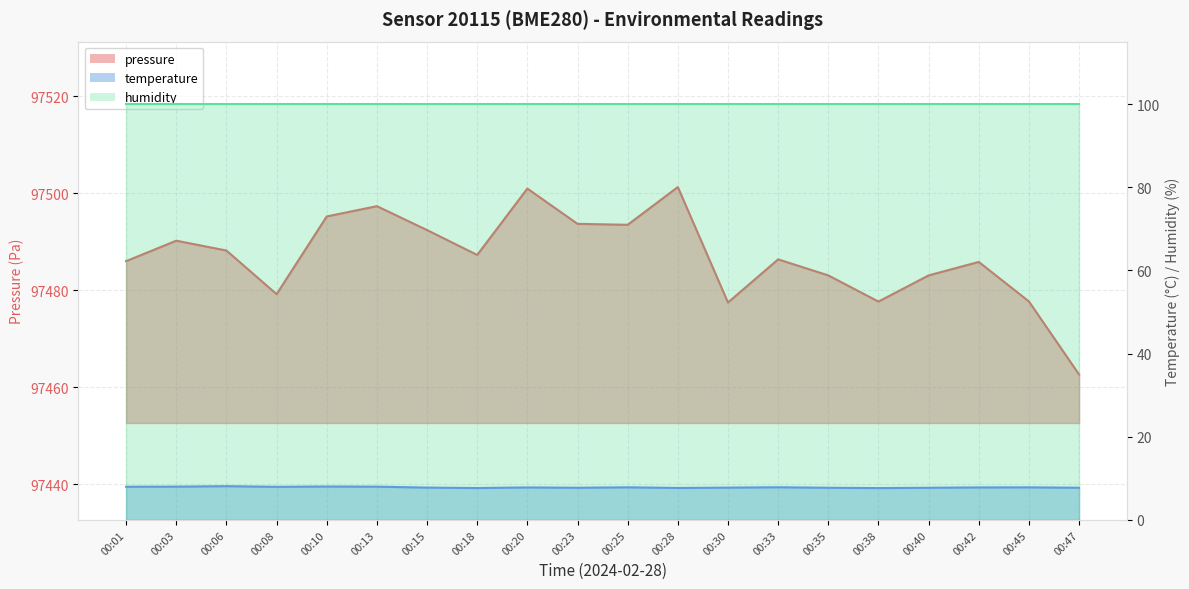

Reading left to right, transcribe all the data shown in this chart.

pressure: 00:01=97486.0	00:03=97490.2	00:06=97488.2	00:08=97479.2	00:10=97495.2	00:13=97497.3	00:15=97492.4	00:18=97487.2	00:20=97500.9	00:23=97493.7	00:25=97493.5	00:28=97501.2	00:30=97477.4	00:33=97486.3	00:35=97483.0	00:38=97477.6	00:40=97483.0	00:42=97485.8	00:45=97477.7	00:47=97462.6
temperature: 00:01=8.0	00:03=8.0	00:06=8.1	00:08=8.0	00:10=8.0	00:13=8.0	00:15=7.8	00:18=7.7	00:20=7.8	00:23=7.7	00:25=7.8	00:28=7.7	00:30=7.8	00:33=7.9	00:35=7.7	00:38=7.7	00:40=7.7	00:42=7.8	00:45=7.8	00:47=7.7